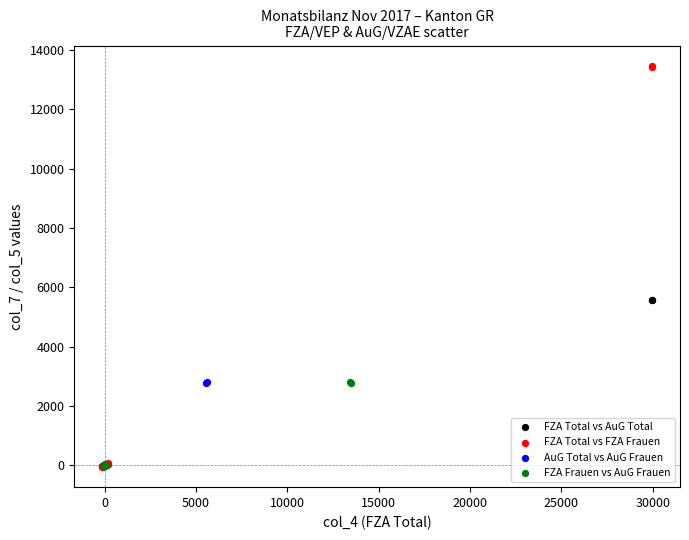

Which series has the widest spread of Y values?

FZA Total vs FZA Frauen